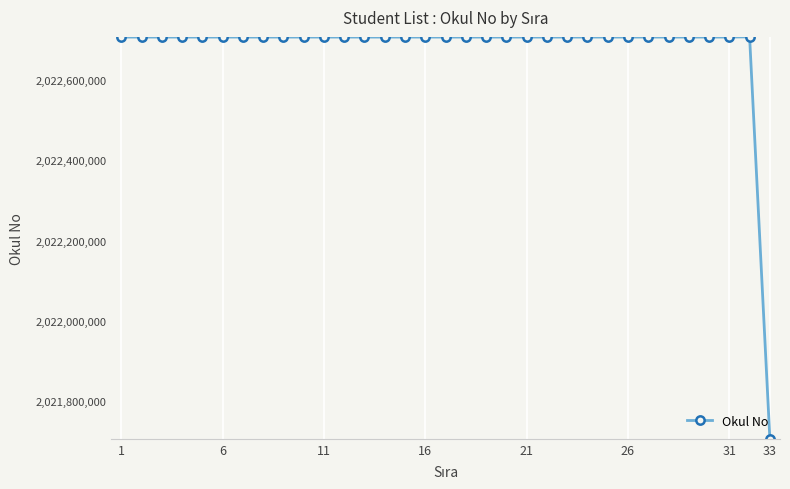

What is the difference between the maximum and minimum values?

1000583